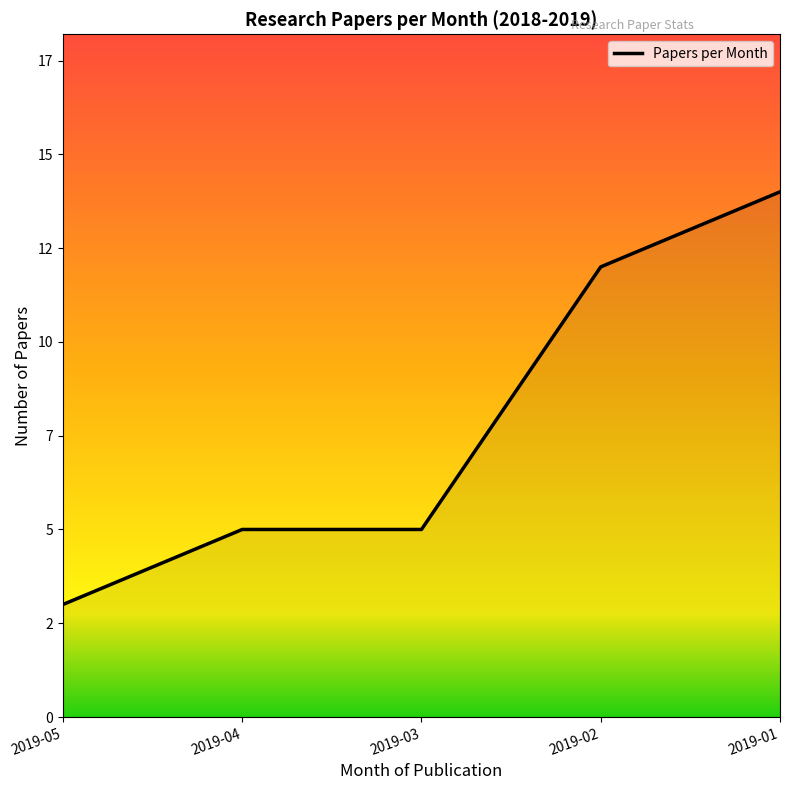

What is the maximum value shown in the chart?

14